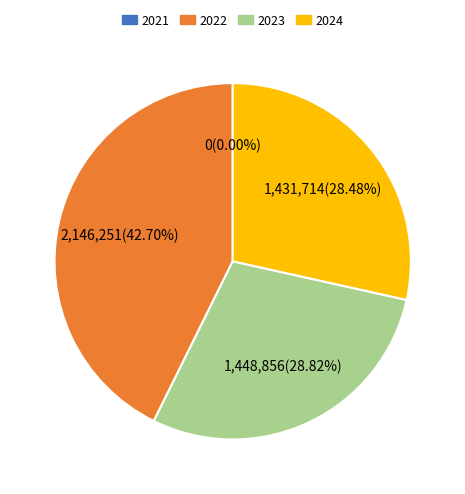

What is the smallest slice in the pie chart?

2021